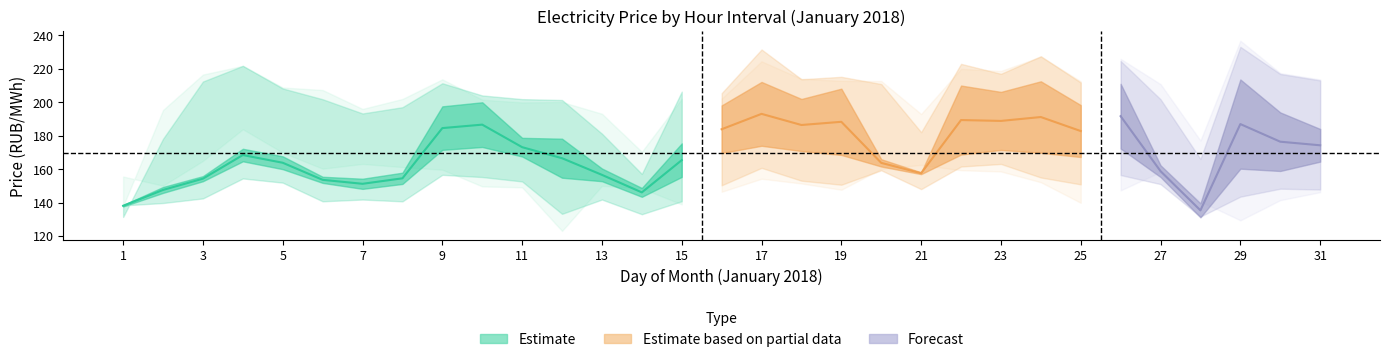

How many lines are shown in the chart?

6